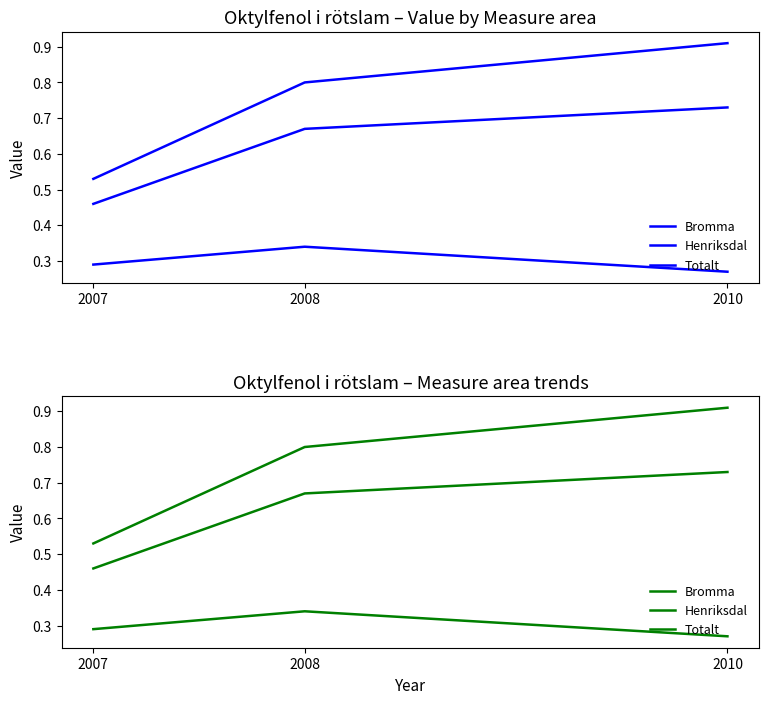

Which label corresponds to the largest value in the chart?

2010